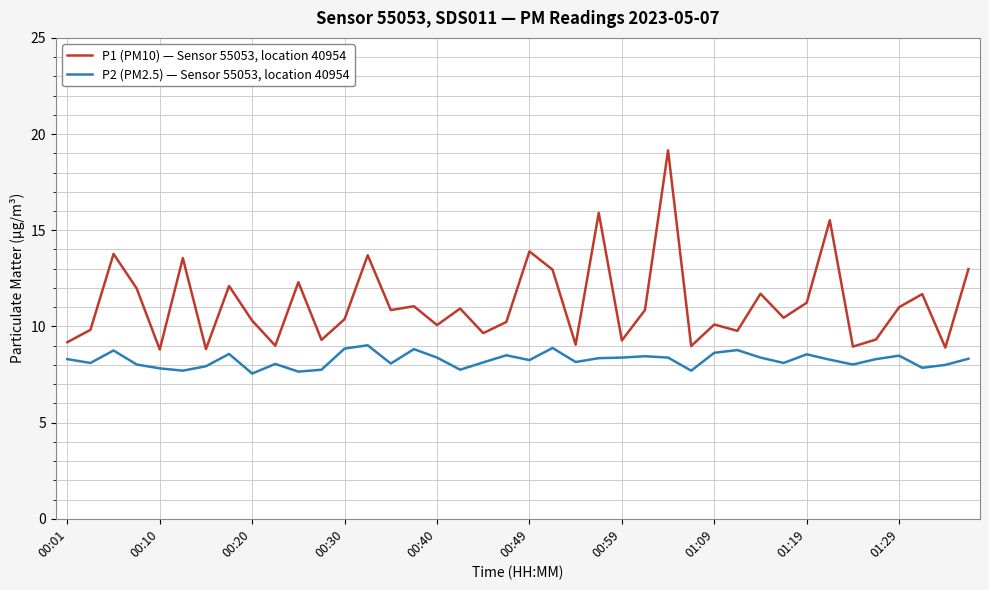

Which series has the largest total across all categories?

P1 (PM10) — Sensor 55053, location 40954